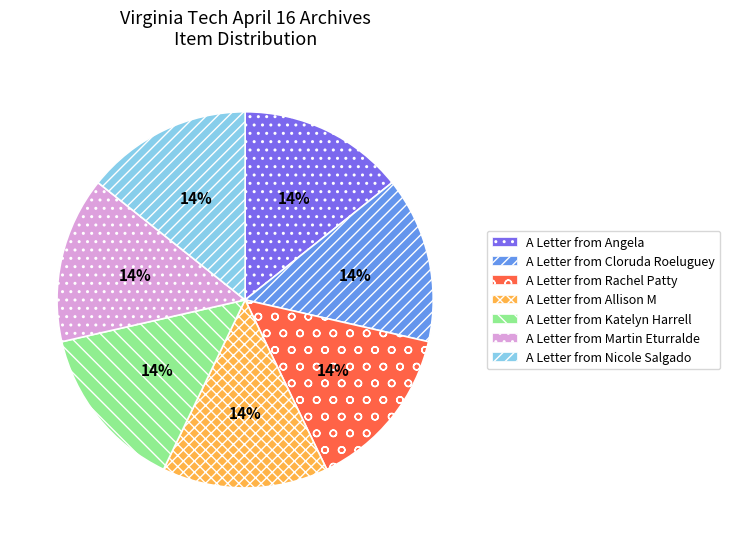

To the nearest percent, what is the average slice percentage?

14%